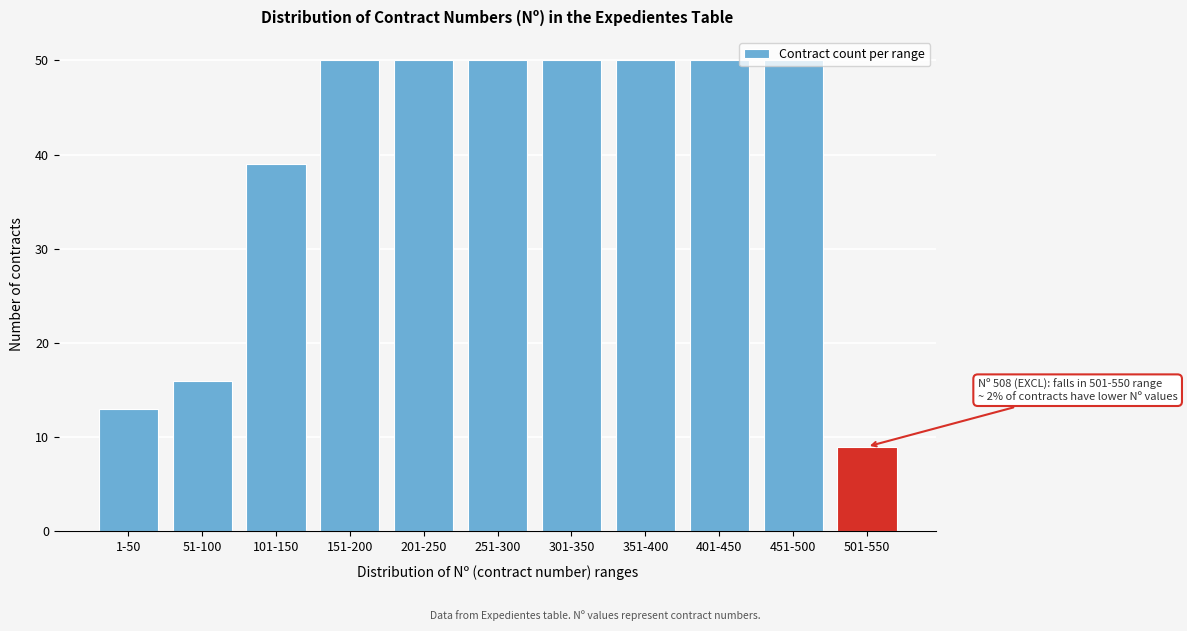

What is the average value?

39